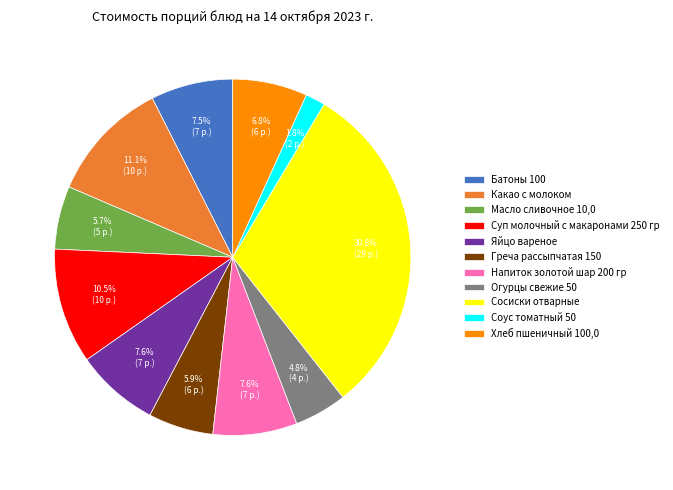

Is there any slice that represents more than half of the pie?

No